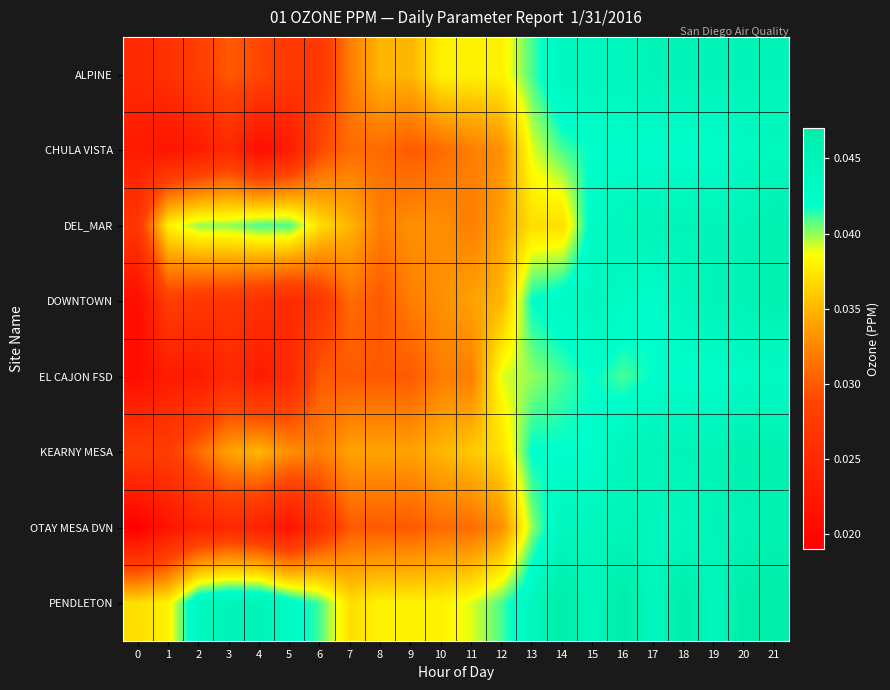

List the series in order of their peak value, highest first.

row_7, row_2, row_3, row_5, row_6, row_0, row_1, row_4